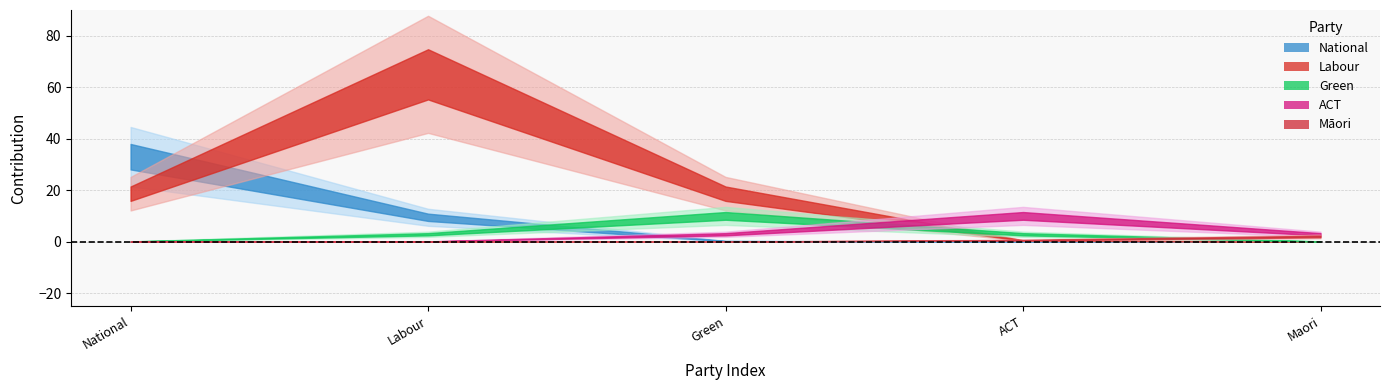

True or false: National has more than 2 points higher than both neighbors.

False